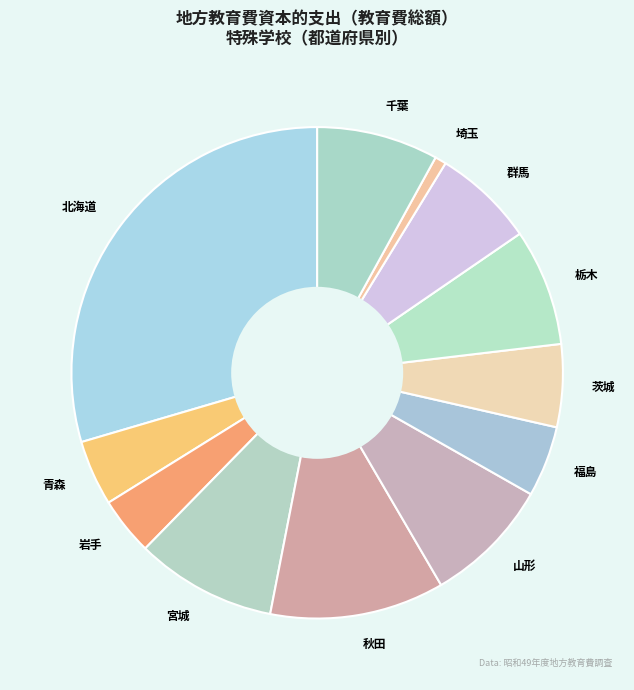

Is the sum of 岩手 and 栃木 greater than half?

No